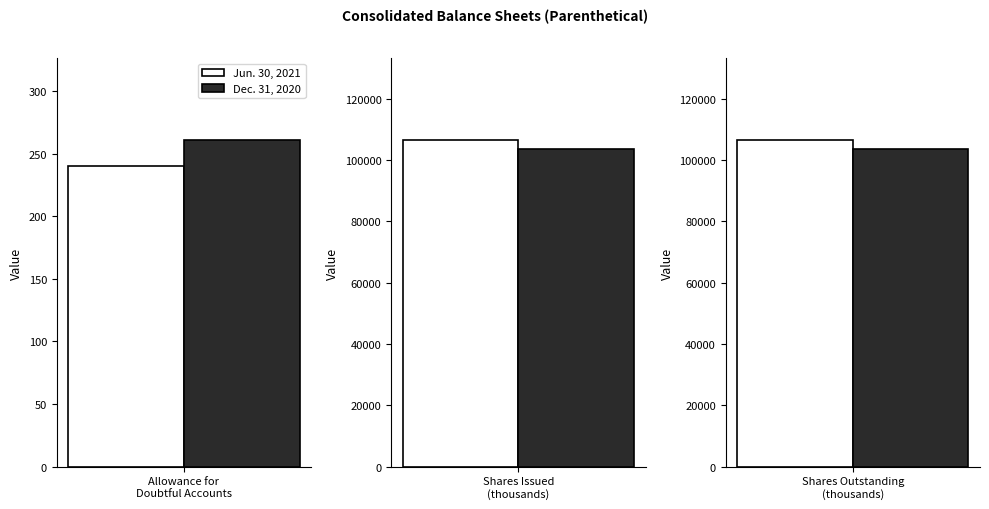

What is the label of the 1st bar from the right?

Shares Outstanding
(thousands)